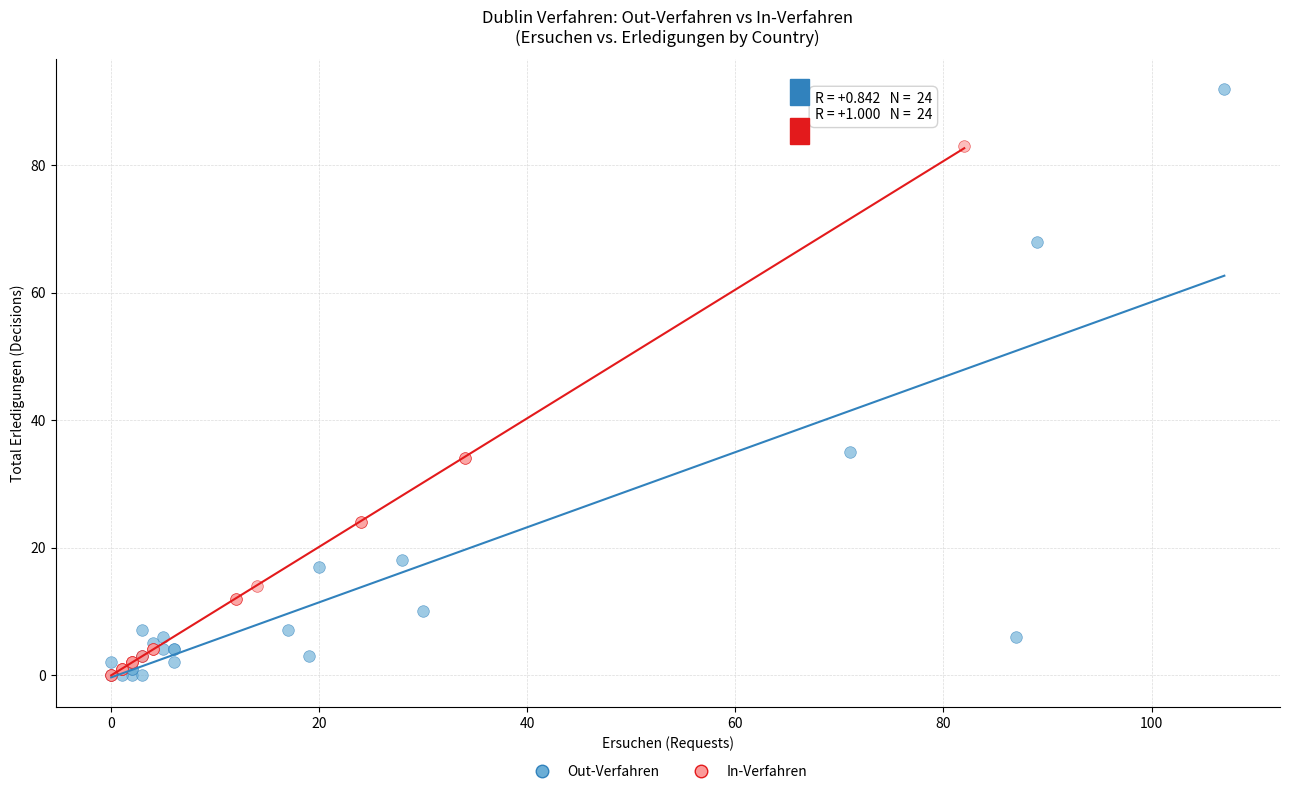

Which series reaches the maximum Y coordinate?

Out-Verfahren